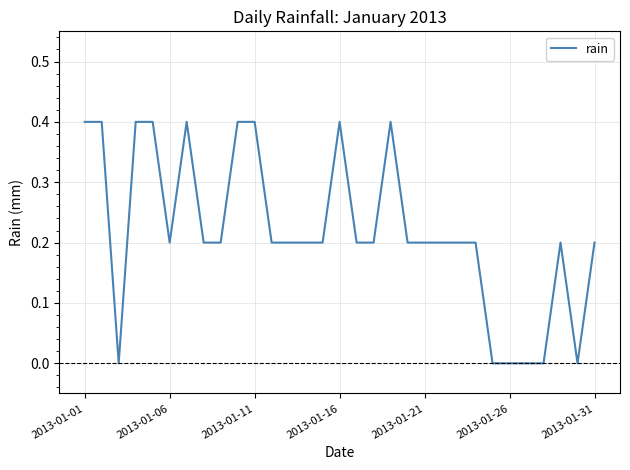

What is the maximum value shown in the chart?

0.4